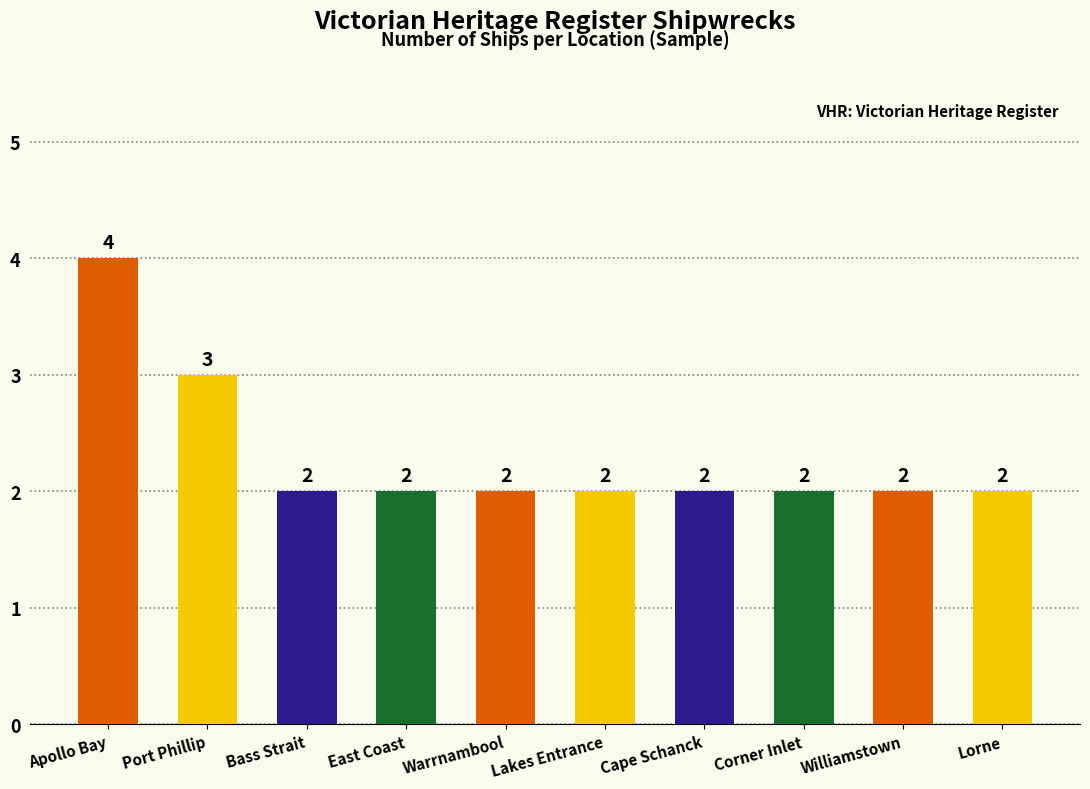

Reading left to right, what are all the values shown in this chart?

4	3	2	2	2	2	2	2	2	2